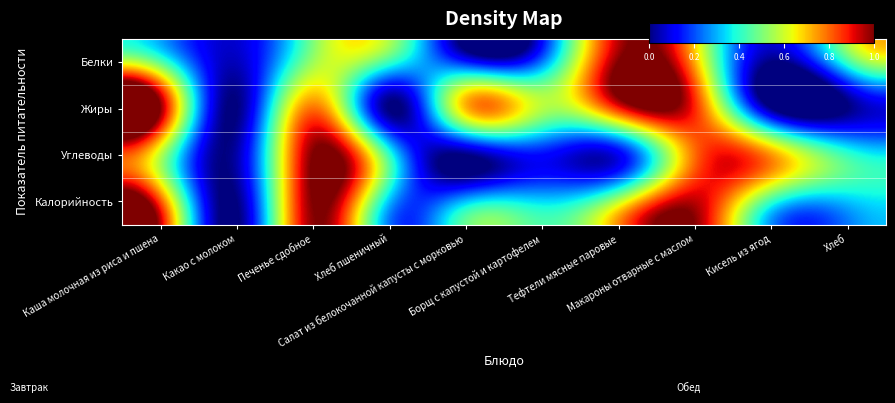

Rank the series at Салат из белокочанной капусты с морковью from lowest to highest value.

Углеводы, Белки, Калорийность, Жиры